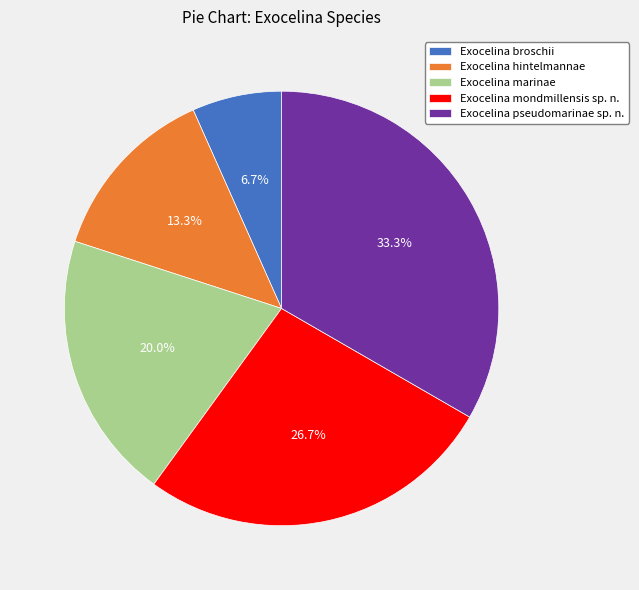

Between Exocelina broschii and Exocelina marinae, which is larger?

Exocelina marinae